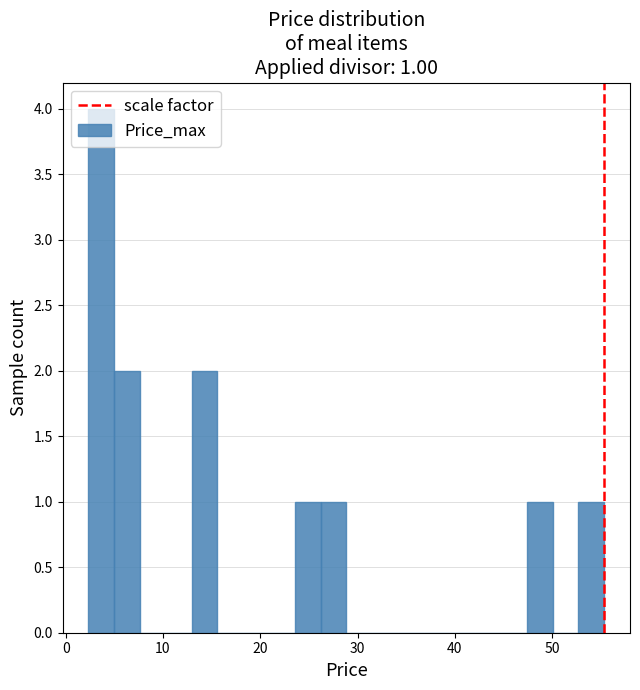

Read against the x-axis, roughly where is the centre of the tallest bar?

4